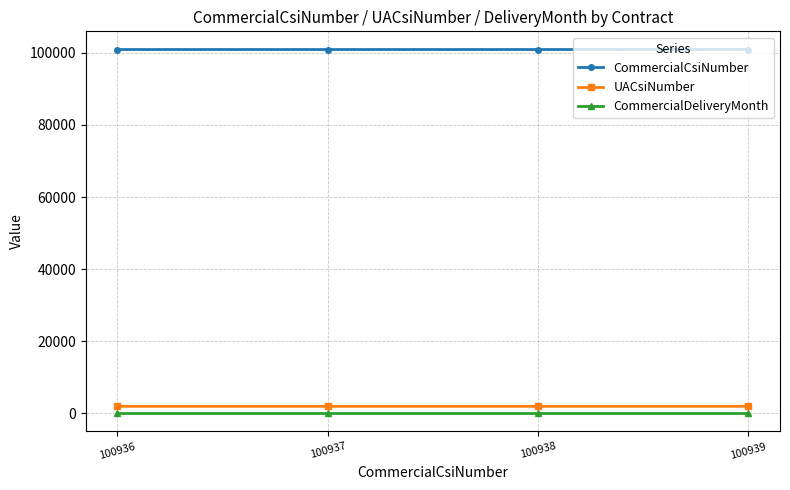

What are all the series names shown in the legend?

CommercialCsiNumber, UACsiNumber, CommercialDeliveryMonth